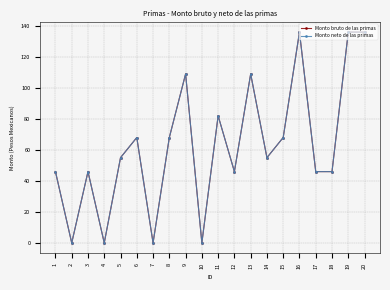

What is the highest value of the Monto neto de las primas series?

136